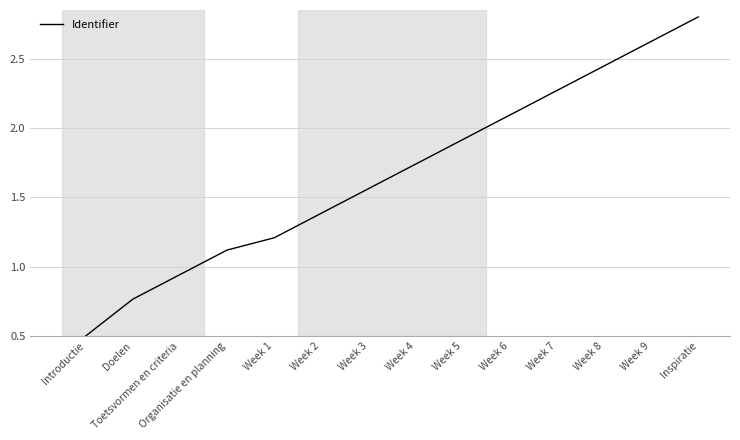

What is the change in value from Week 7 to Week 9?

+0.4